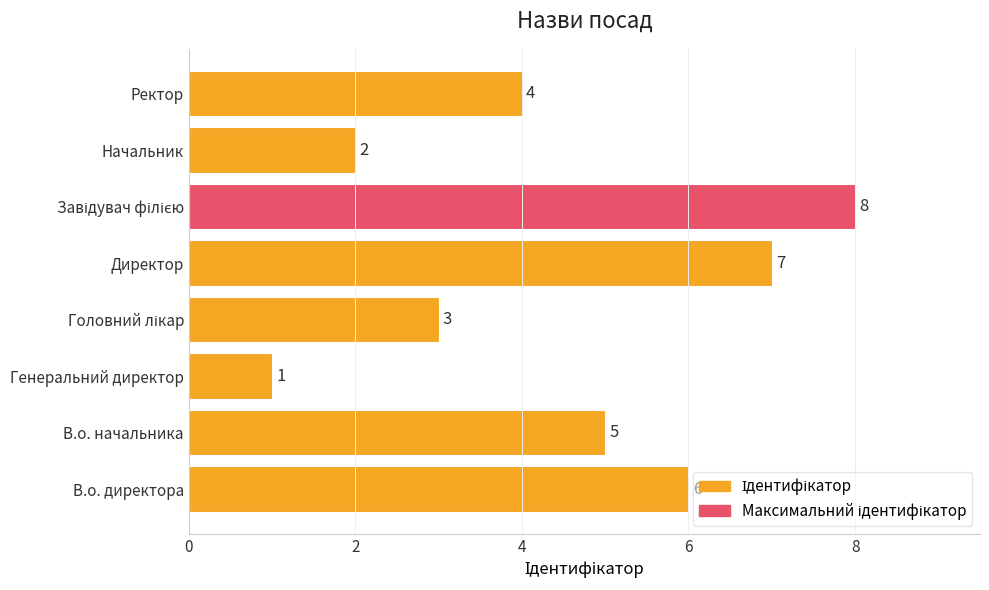

What is the difference between the maximum and minimum values?

7